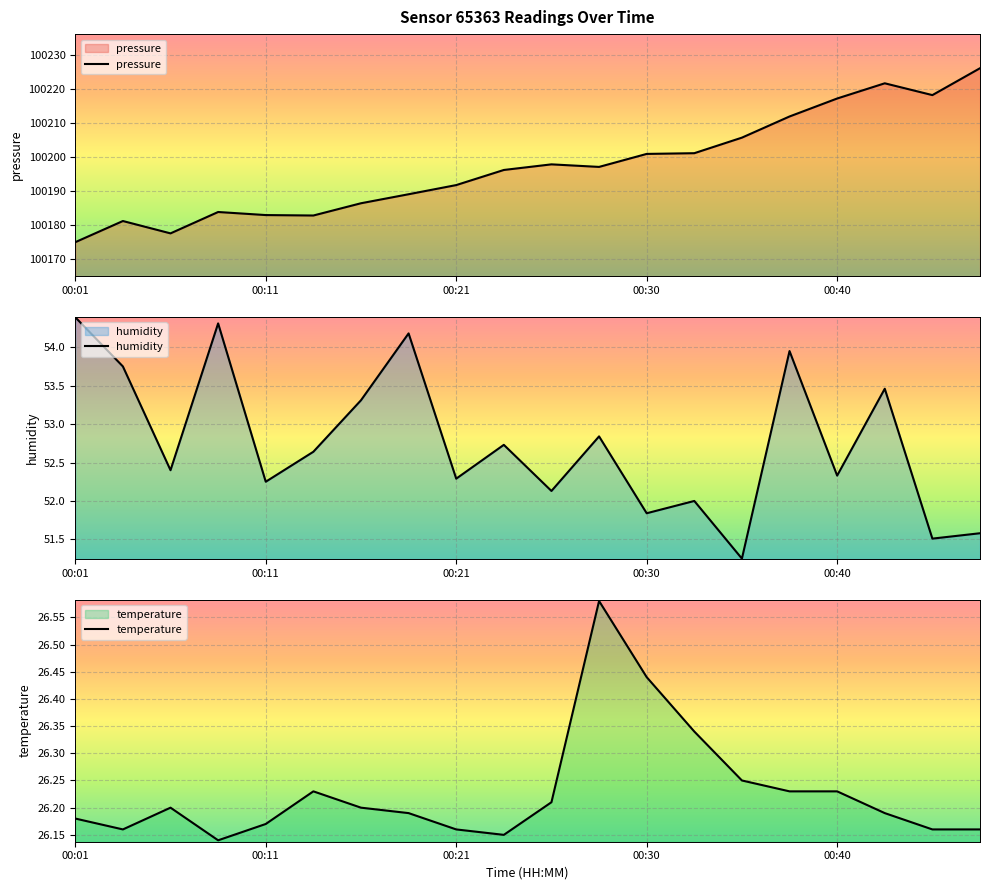

What are all the series names shown in the legend?

pressure, humidity, temperature